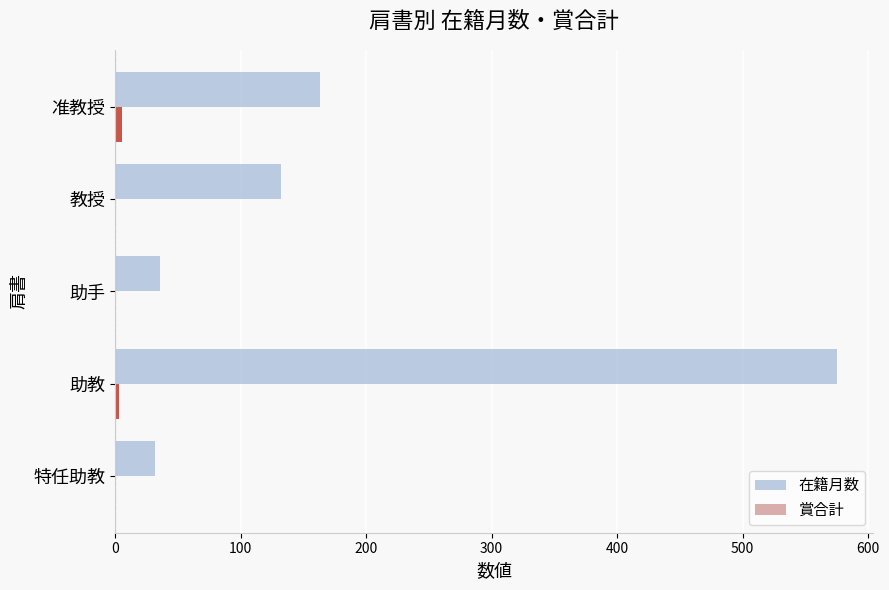

Which series has the largest range (max minus min)?

在籍月数